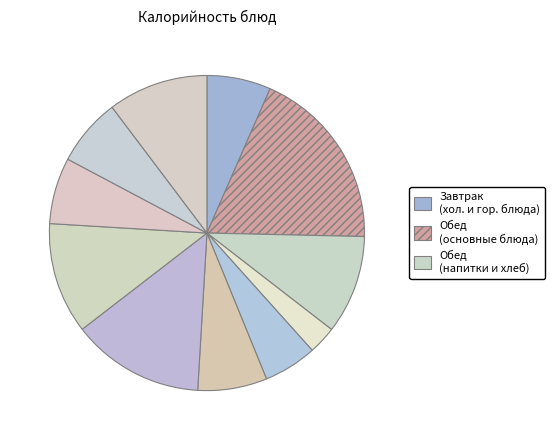

Count the number of slices in the pie.

11